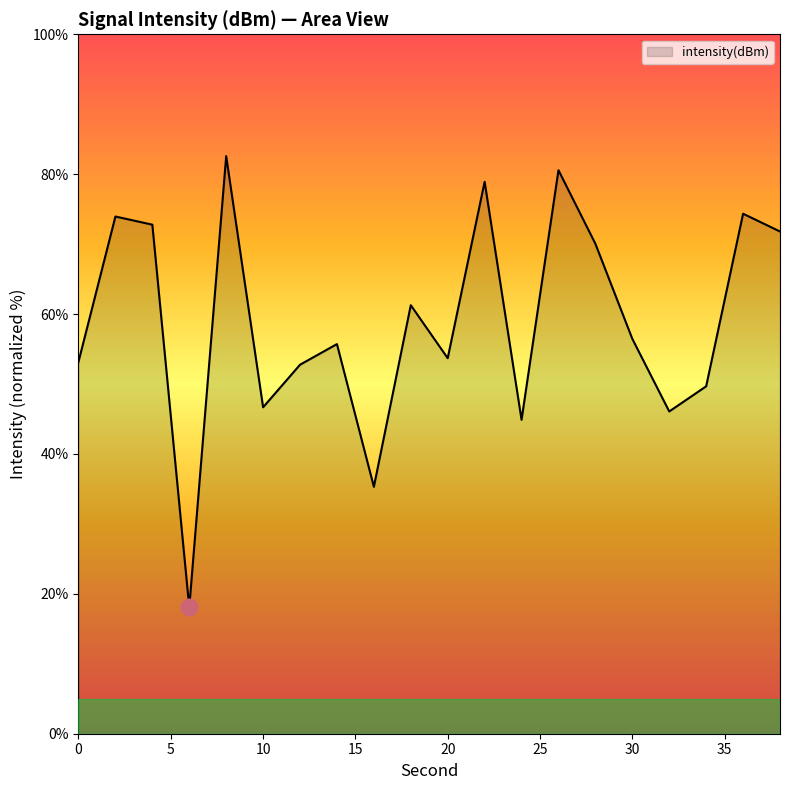

What is the greatest value displayed?

82.6